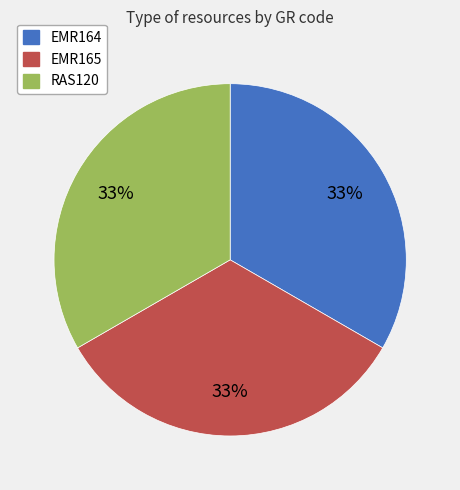

Combined, do EMR165 and RAS120 account for over 50%?

Yes